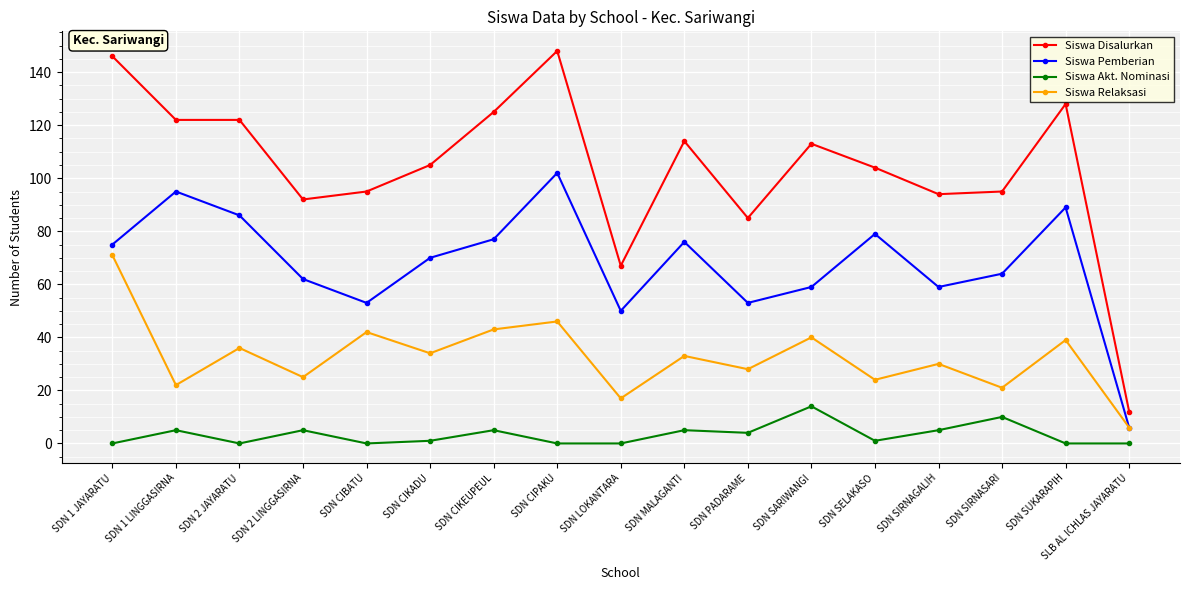

True or false: Siswa Pemberian and Siswa Akt. Nominasi intersect in this chart.

False